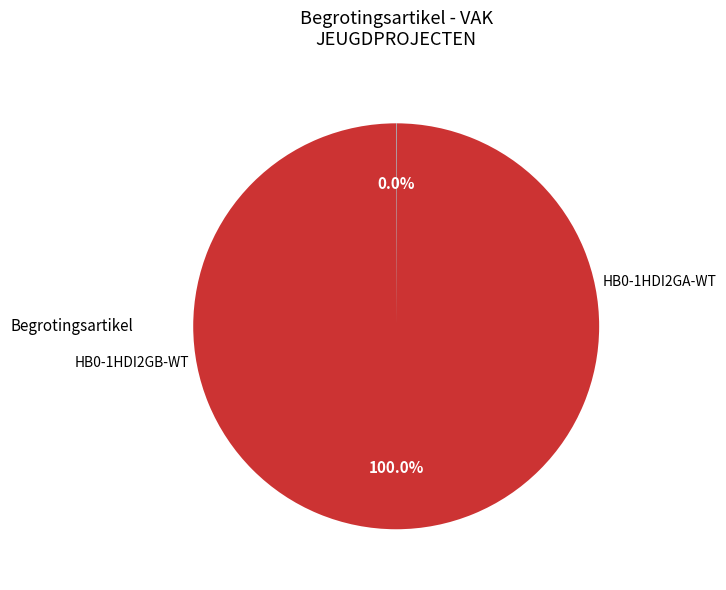

Does any single category account for the majority?

Yes